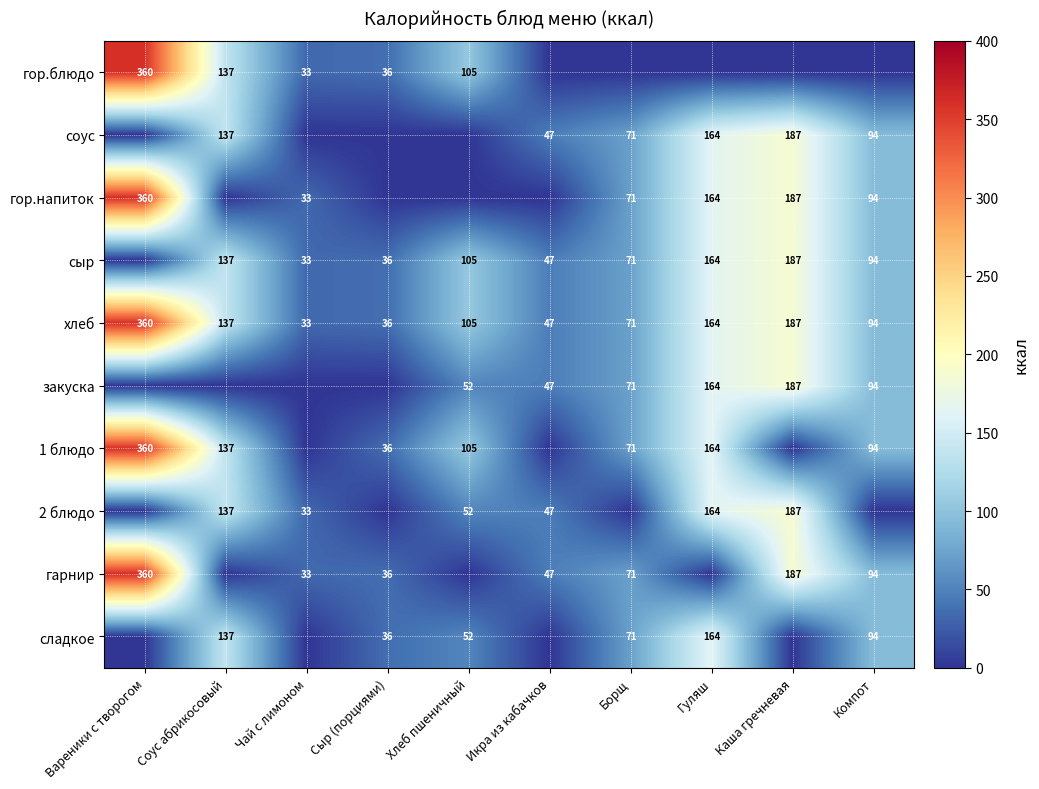

What is the difference between the maximum and minimum values in the хлеб series?

327